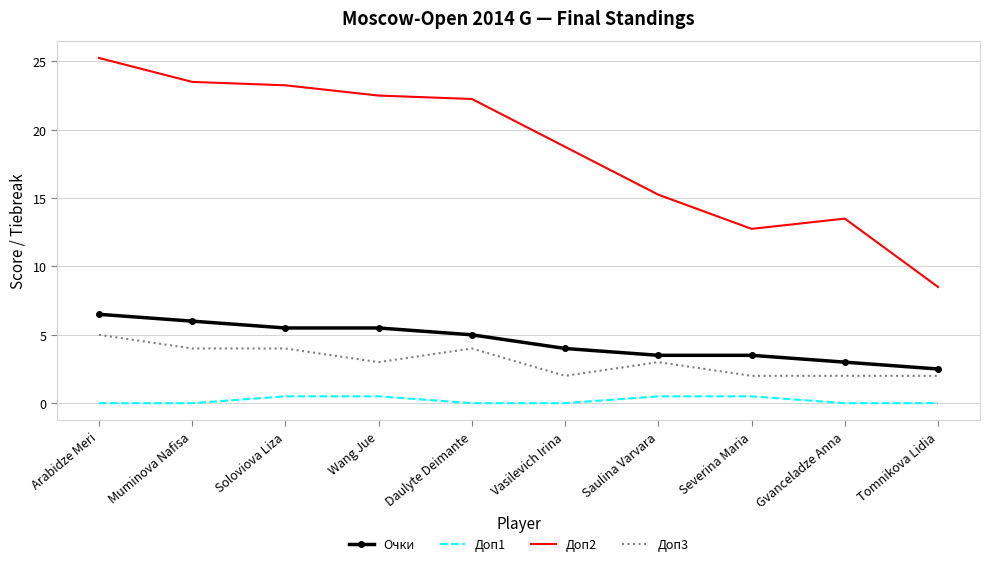

At which category is the sum across all series the highest?

Arabidze Meri